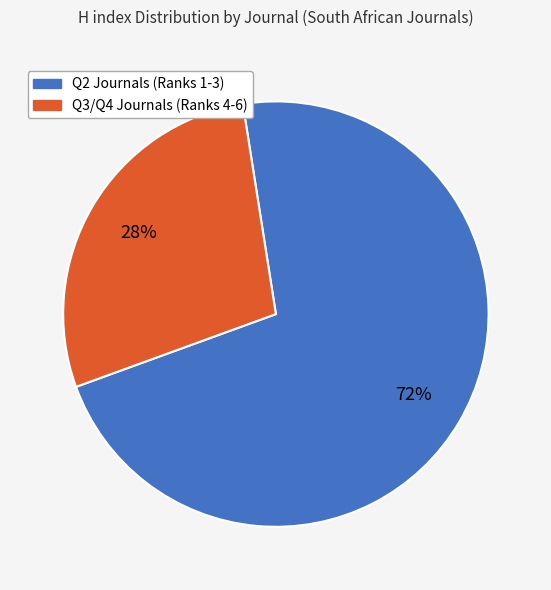

Count the number of slices in the pie.

2